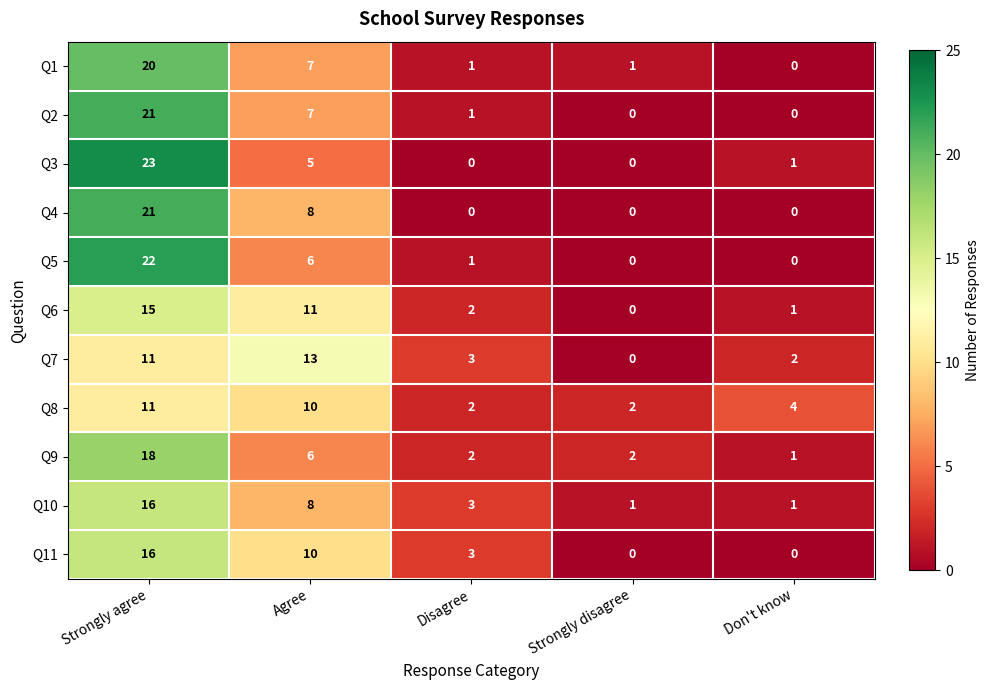

What is the difference between the highest and lowest values at Disagree?

3